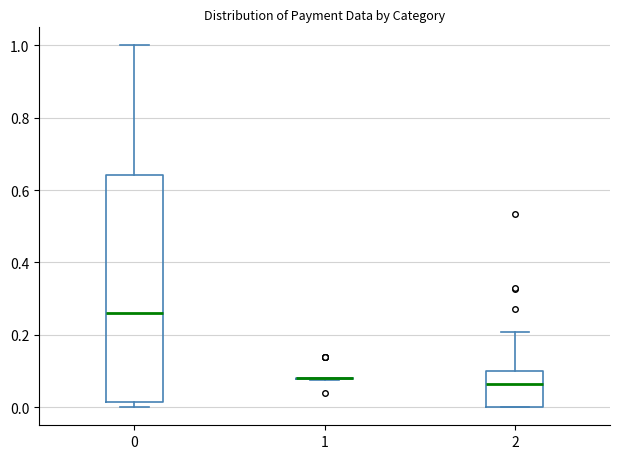

Comparing the boxes themselves (not the whiskers), which one is the tallest?

0